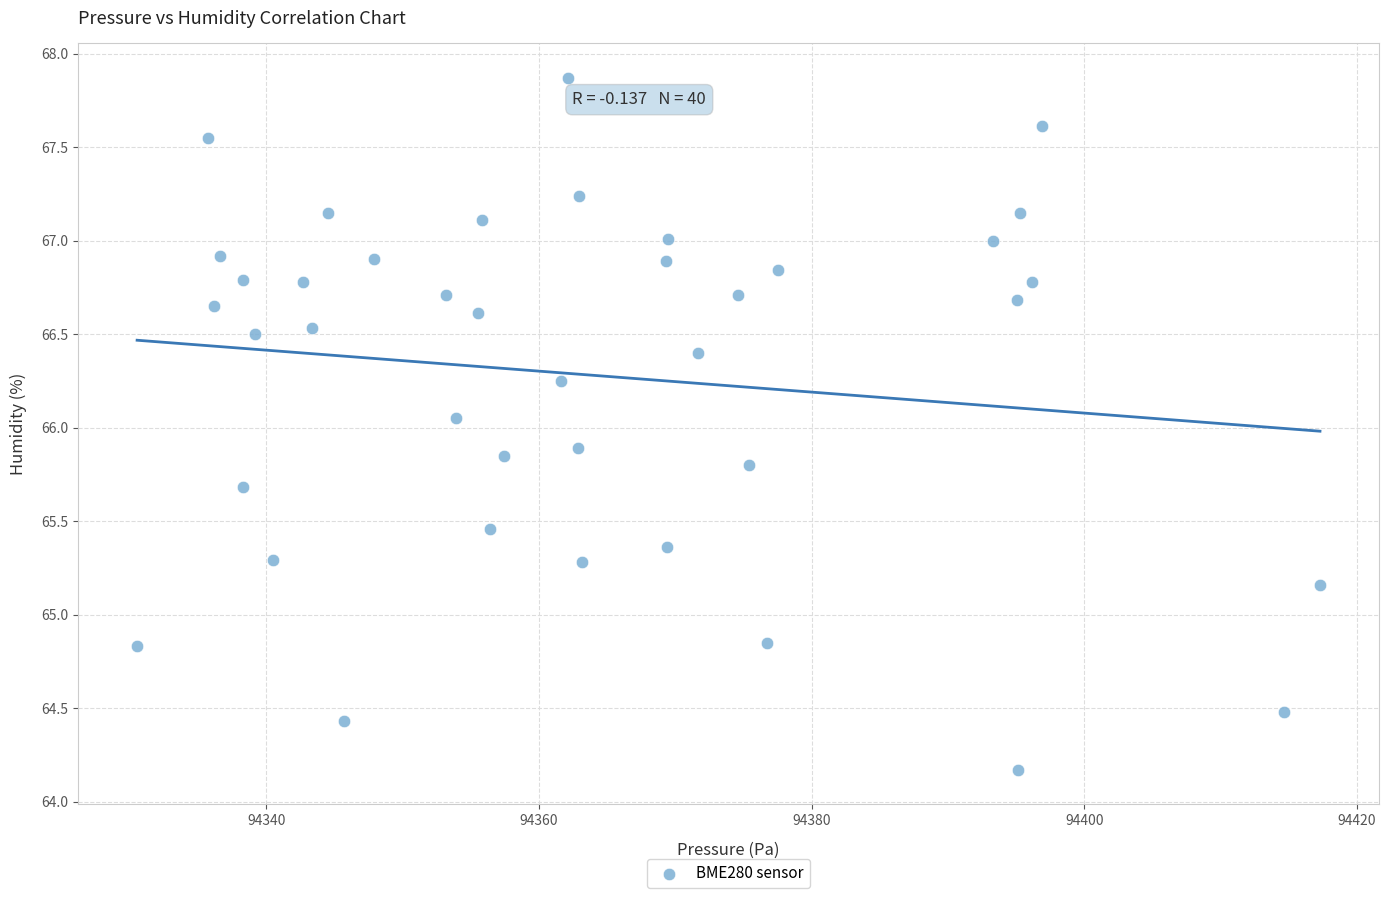

What is the range of X values (max minus min)?

86.8